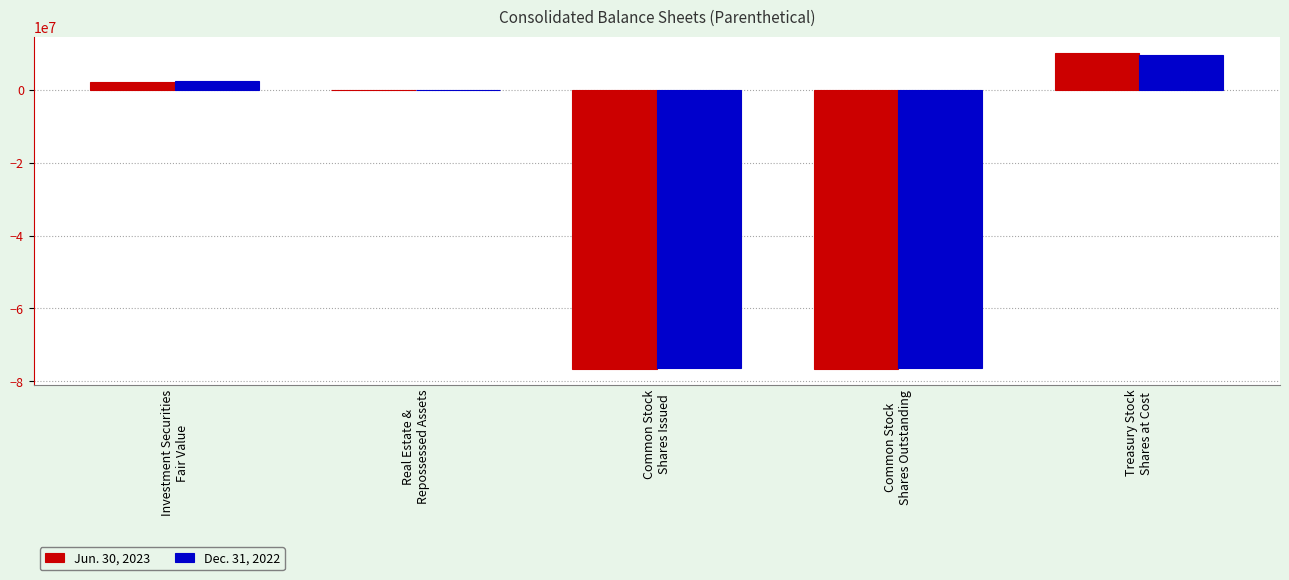

True or false: Jun. 30, 2023 has a value of 3941677 at Treasury Stock
Shares at Cost.

False